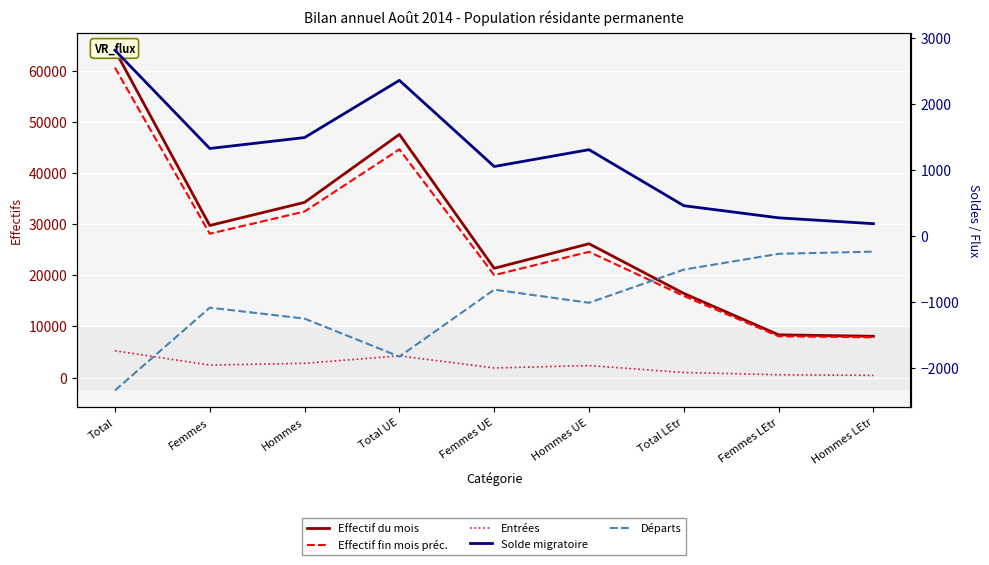

Where is Départs nearest to the value -1293?

Hommes